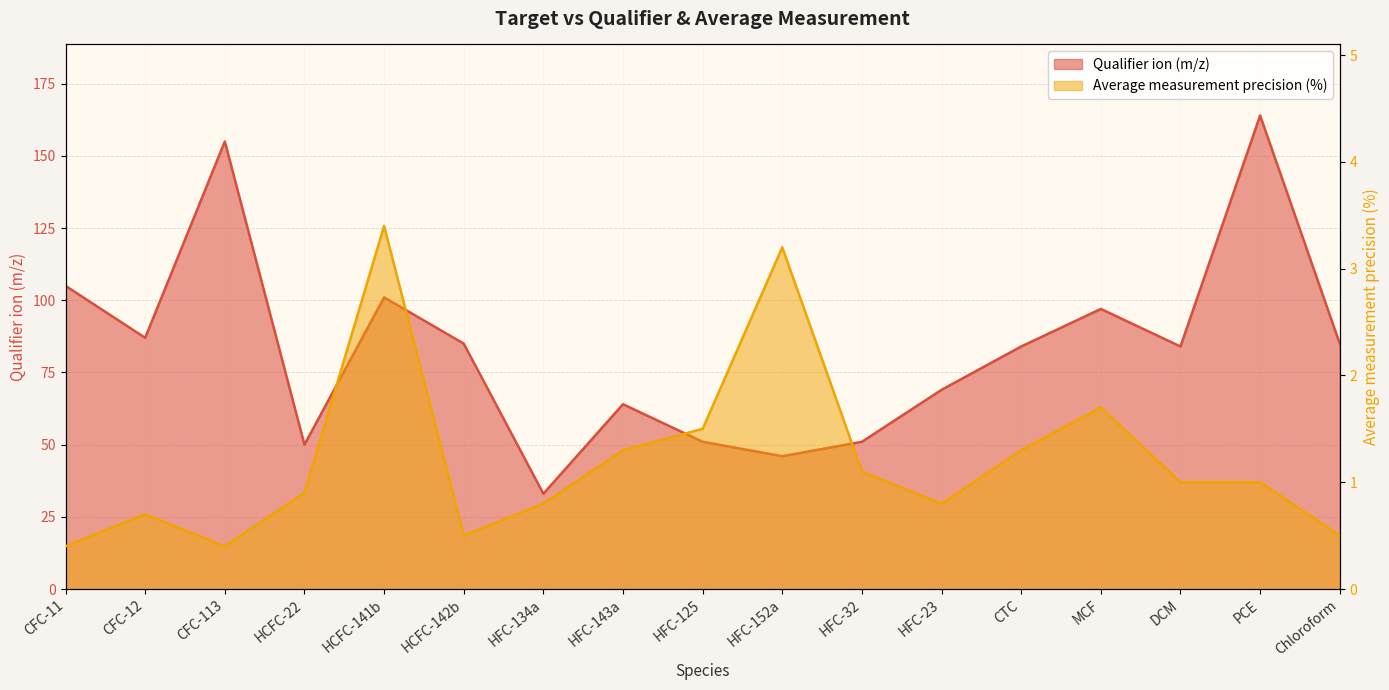

Where is Average measurement nearest to the value 1?

DCM